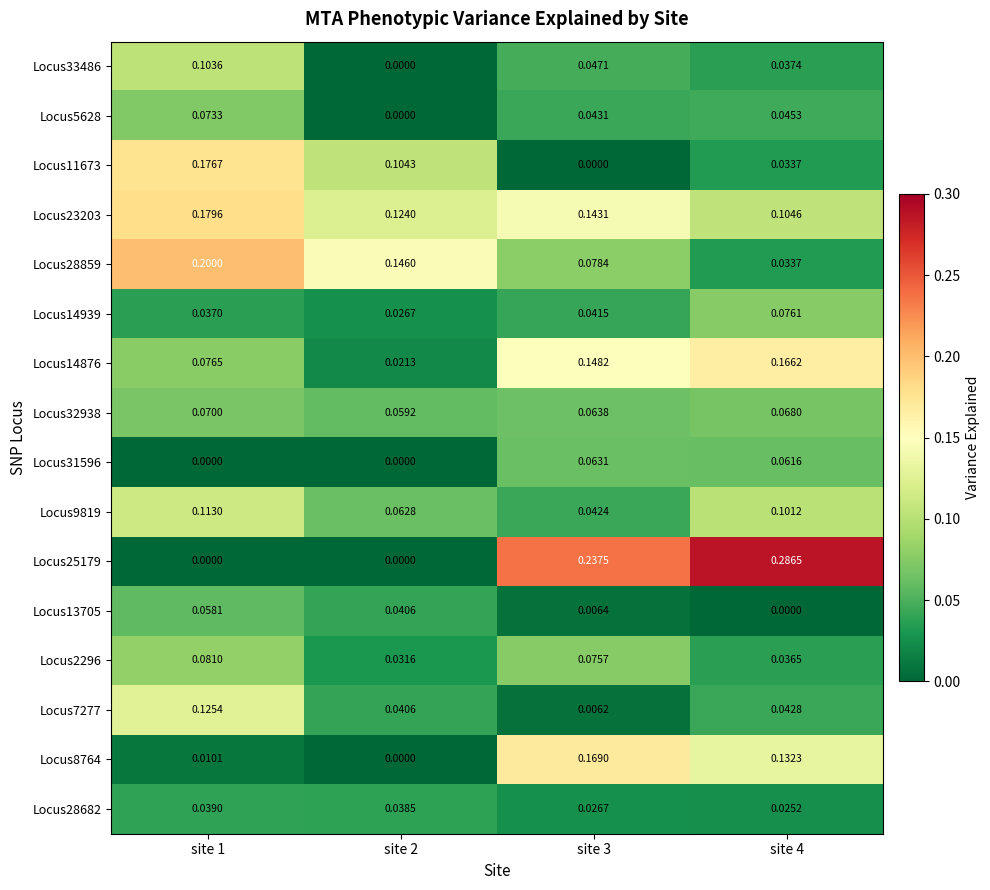

List the series in order of their peak value, highest first.

Locus25179, Locus28859, Locus23203, Locus11673, Locus8764, Locus14876, Locus7277, Locus9819, Locus33486, Locus2296, Locus14939, Locus5628, Locus32938, Locus31596, Locus13705, Locus28682